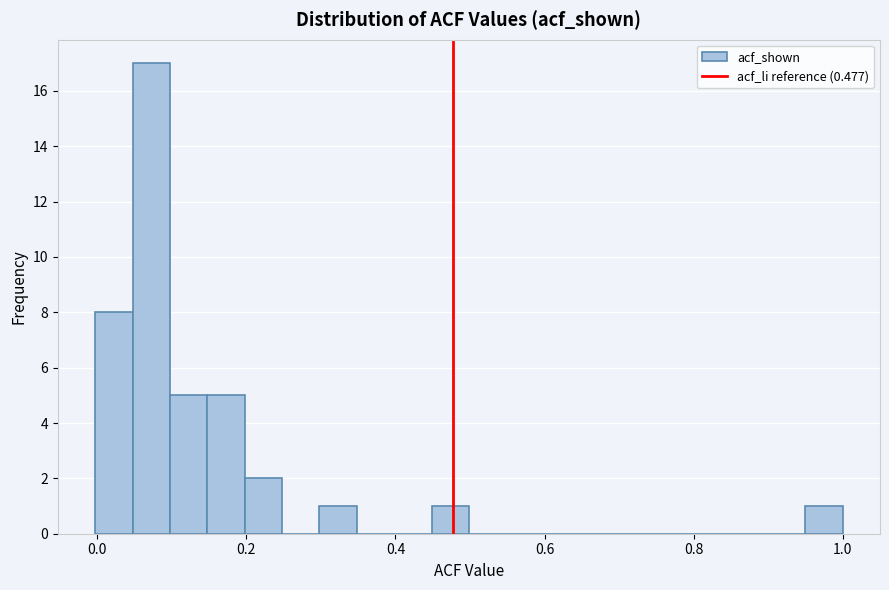

Around what value on the x-axis is the tallest bar? Give the approximate position of its centre, as read against the axis.

0.08